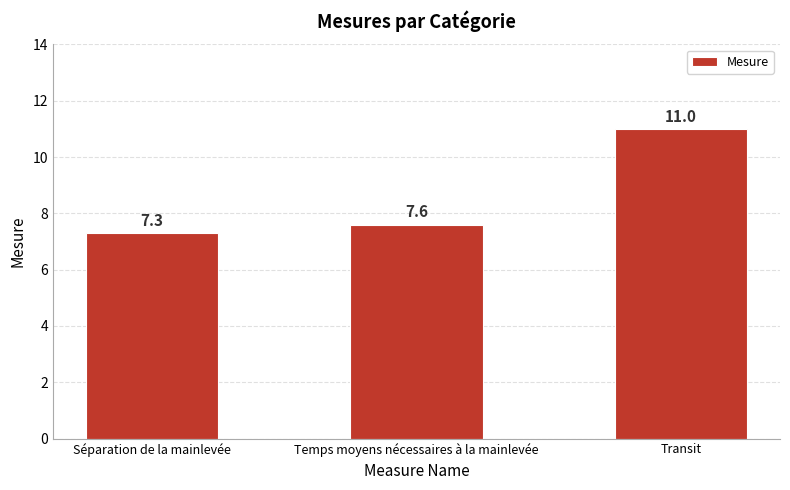

List the labels in order of value, largest first.

Transit, Temps moyens nécessaires à la mainlevée, Séparation de la mainlevée